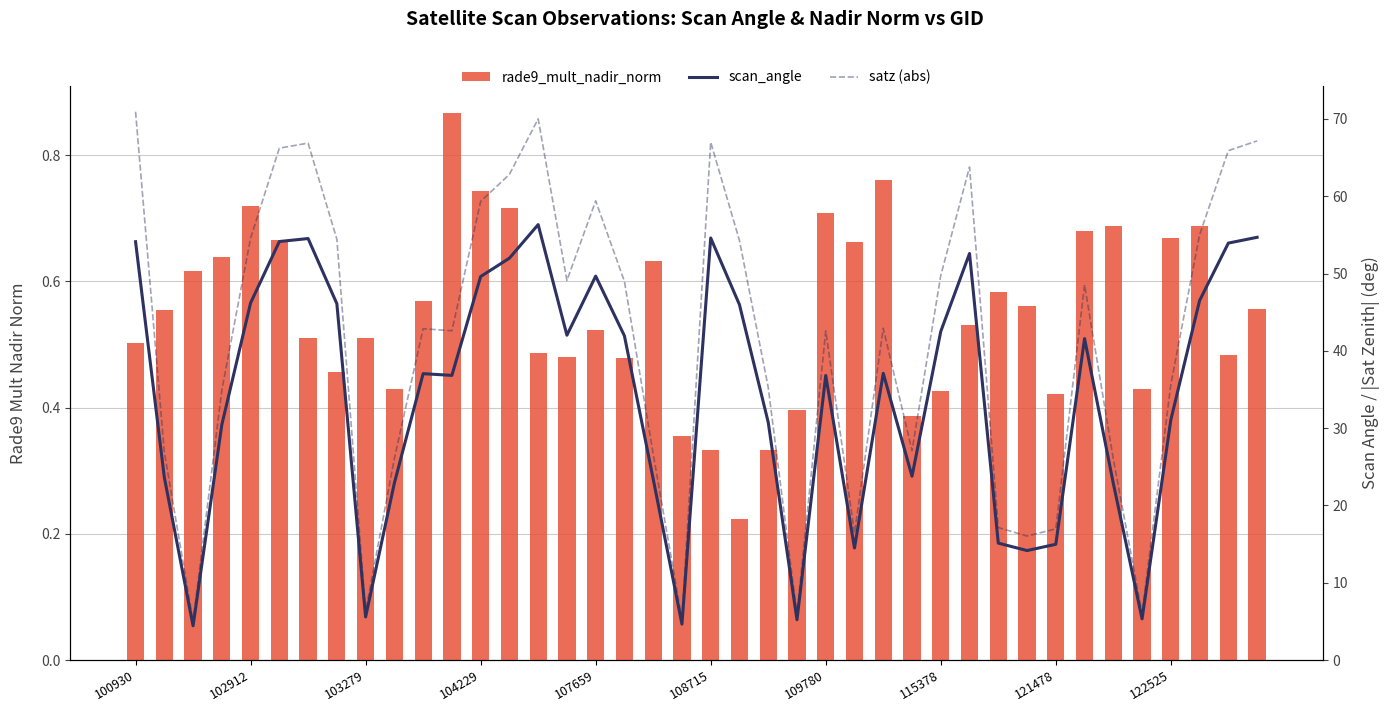

At which category is the sum across all series the highest?

14